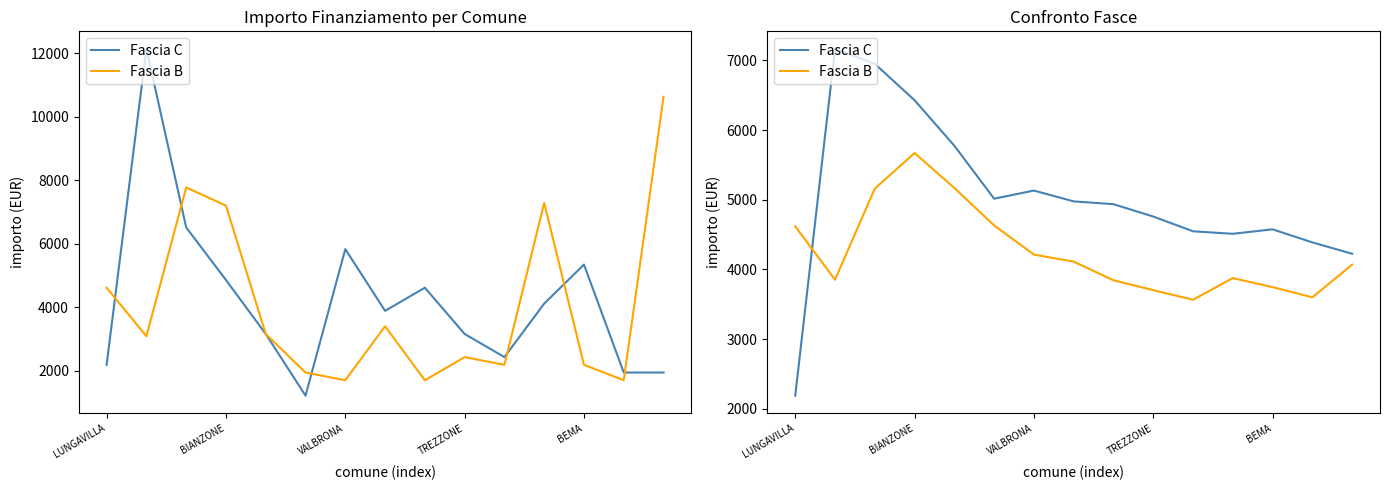

Is this an area chart (filled region under the line)?

No